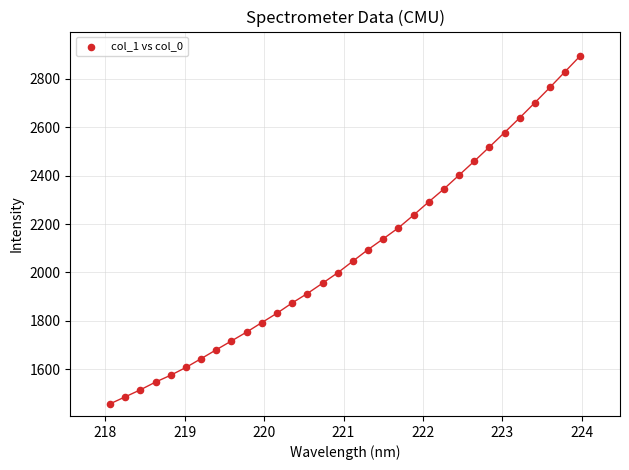

What is the range of Y values (max minus min)?

1435.5